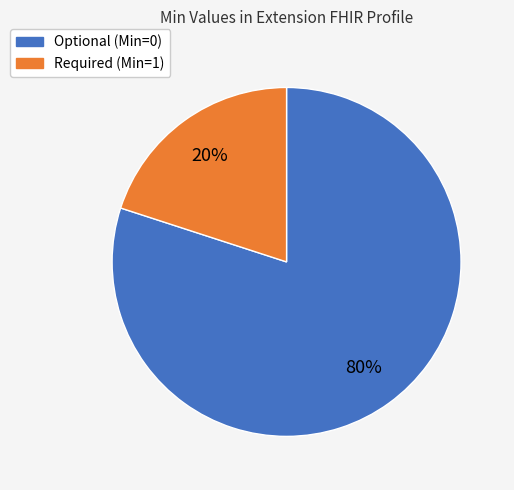

Rank the categories by value from lowest to highest.

Required (Min=1), Optional (Min=0)